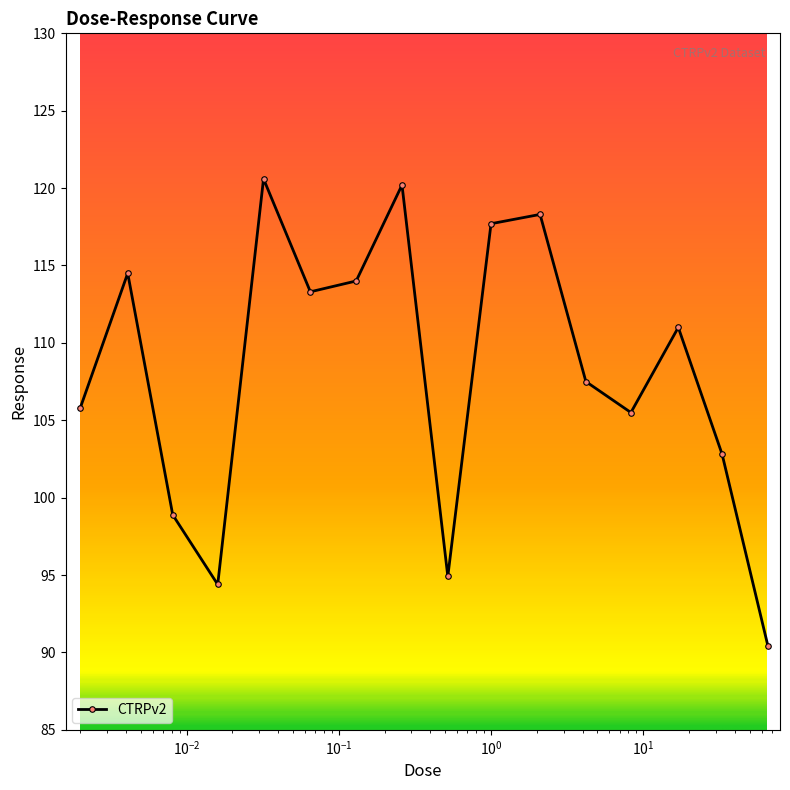

What is the value of the 11th point from the left?

118.3